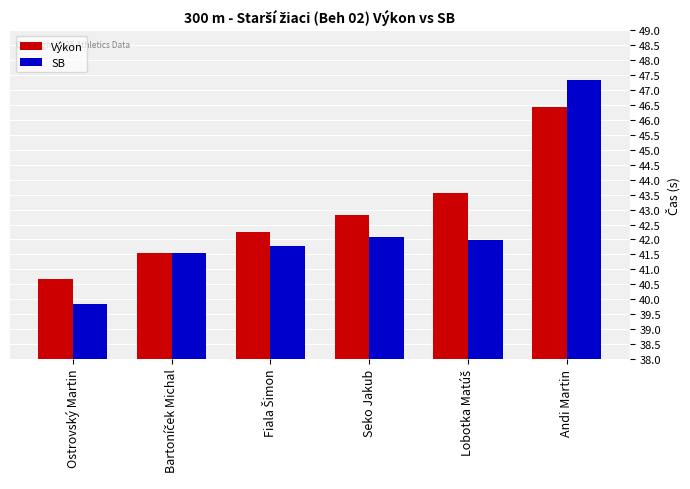

What is the difference between the SB values at Andi Martin and Ostrovský Martin?

7.5